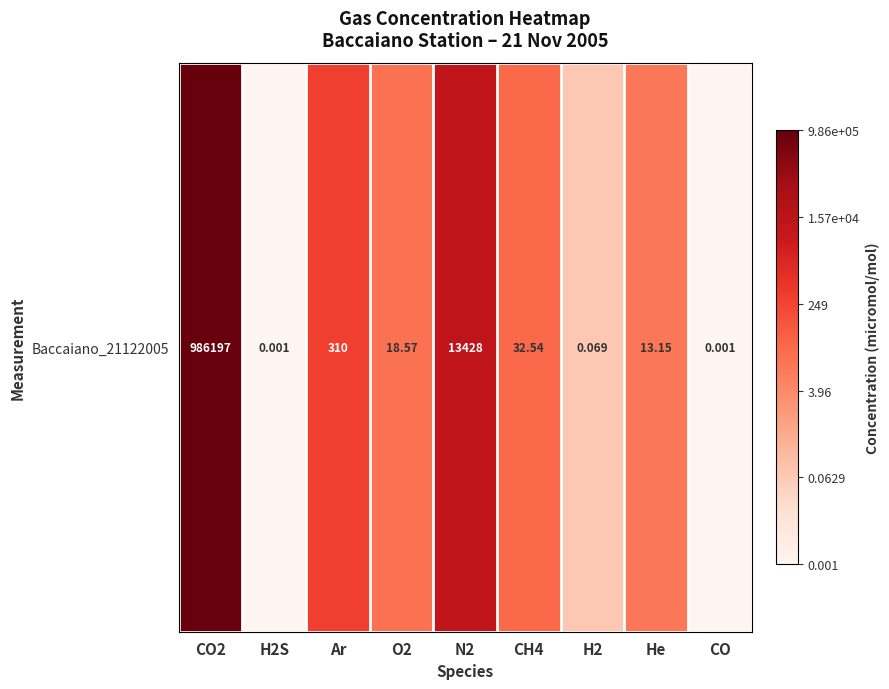

What is the minimum value shown in the chart?

-3.0